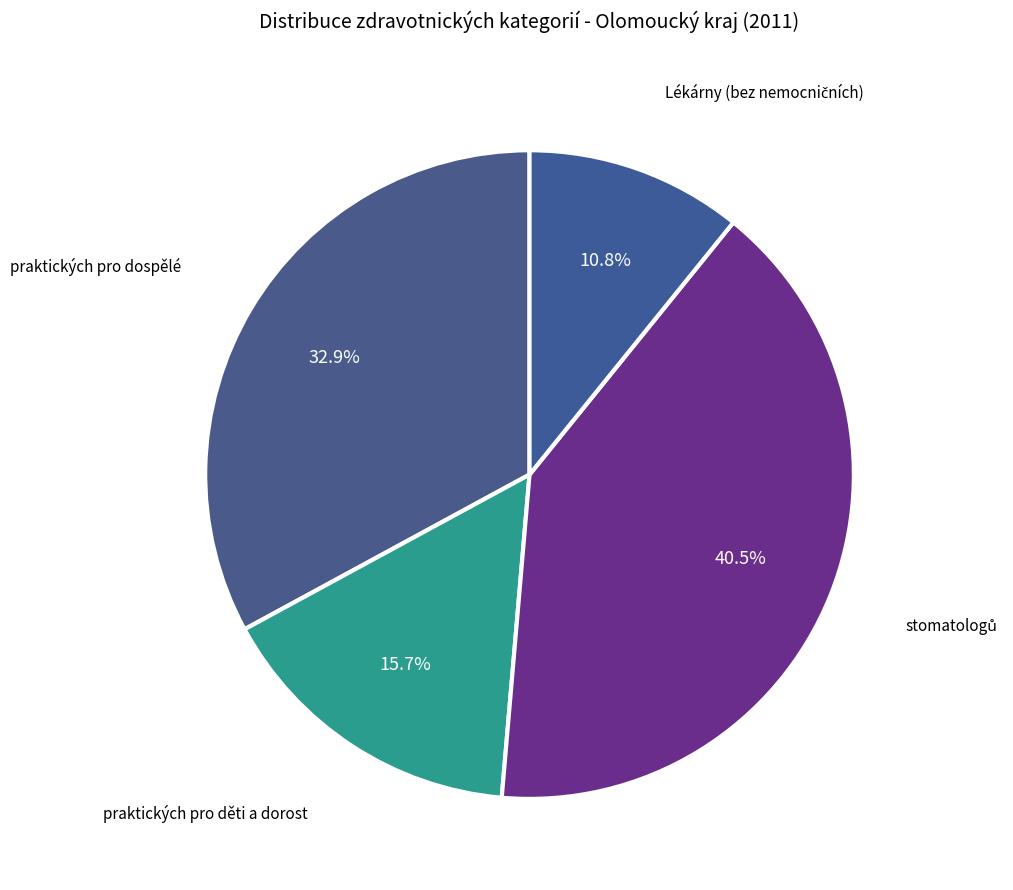

How many slices are in this pie chart?

4